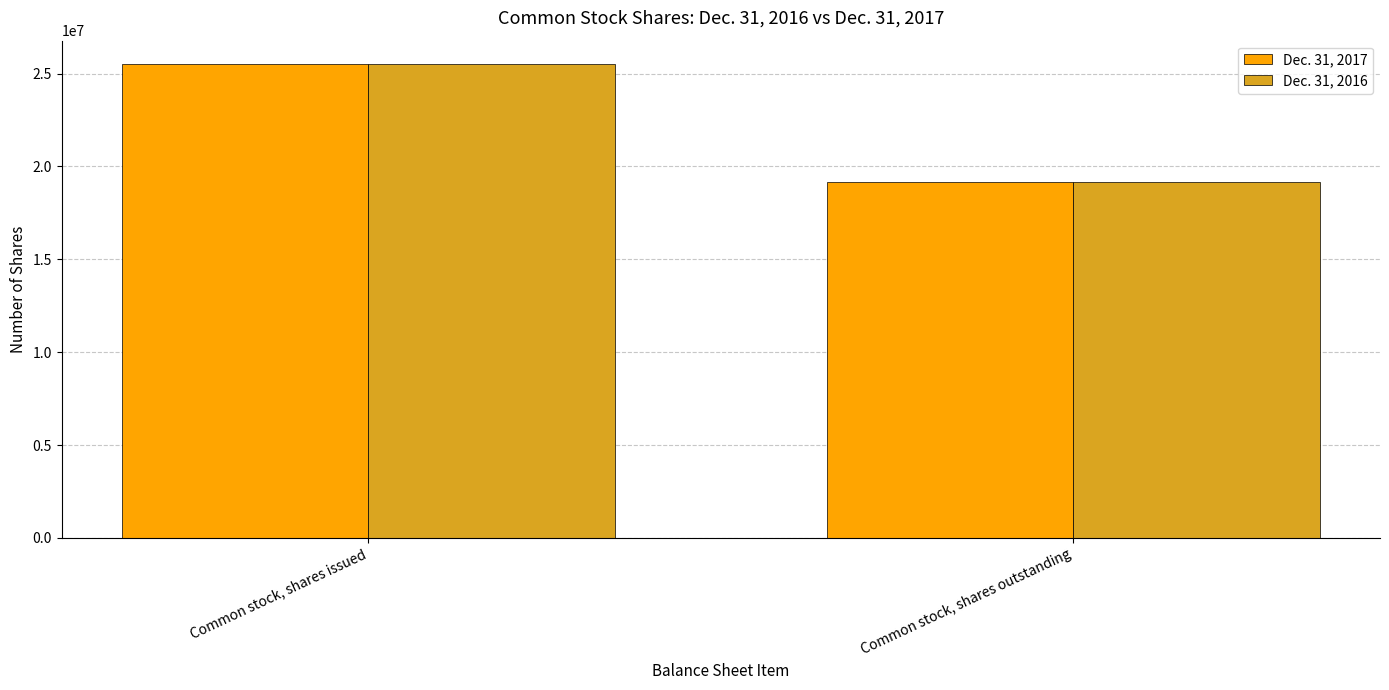

Which label corresponds to the smallest value in the chart?

Common stock, shares outstanding